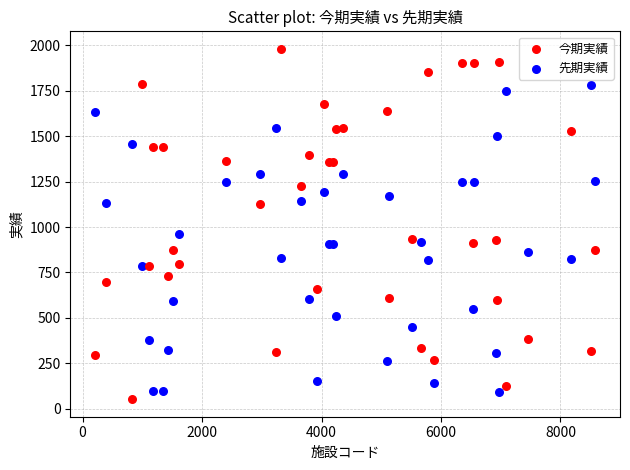

Which series contains the highest Y value?

今期実績